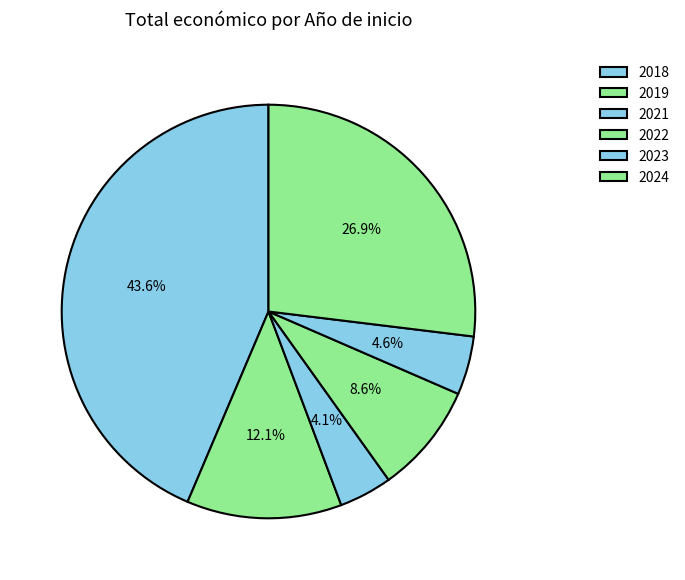

The 2019 slice represents 1% of the pie. True or false?

False